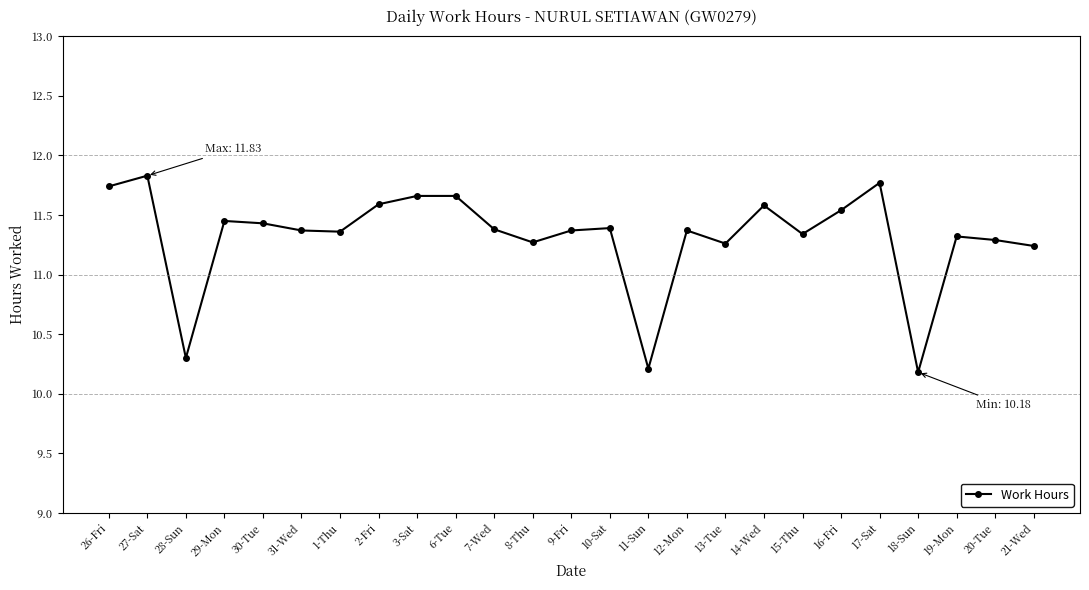

What is the sum of the values at 2-Fri and 27-Sat?

23.4